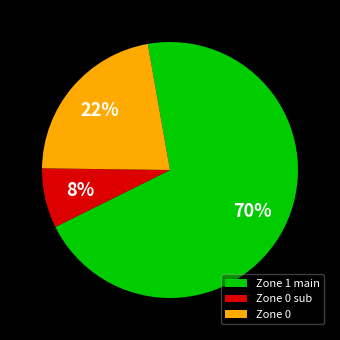

True or false: Zone 0 accounts for 32% of the total.

False